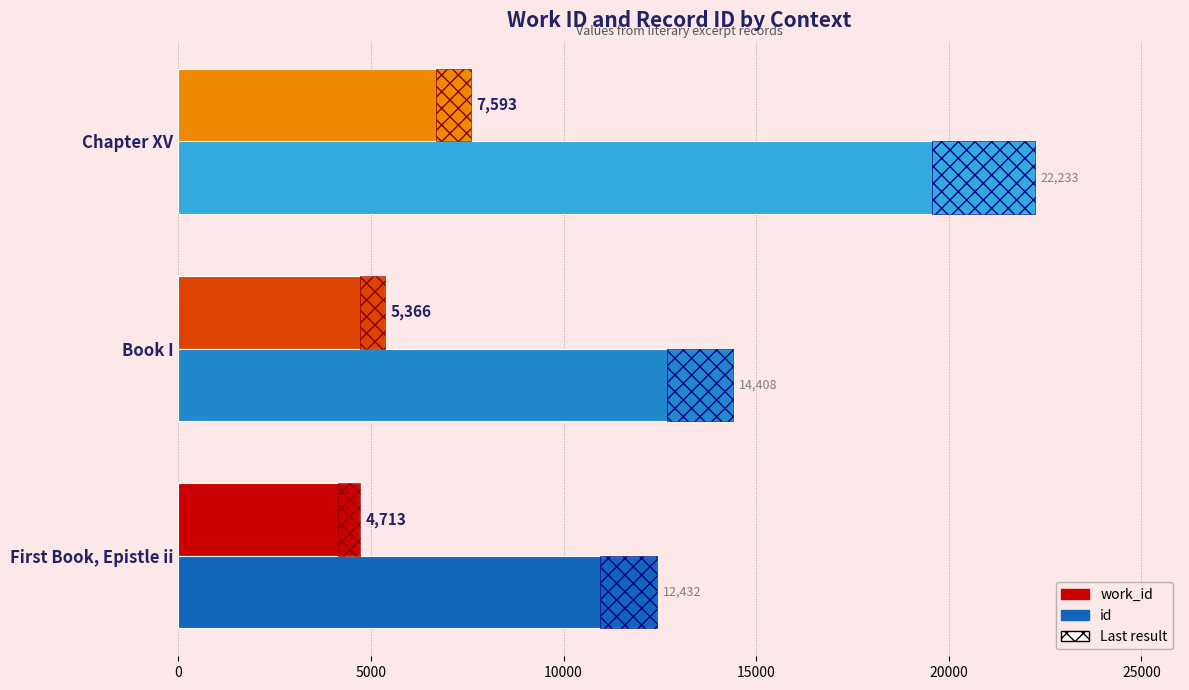

What is the average value of the id series?

16358